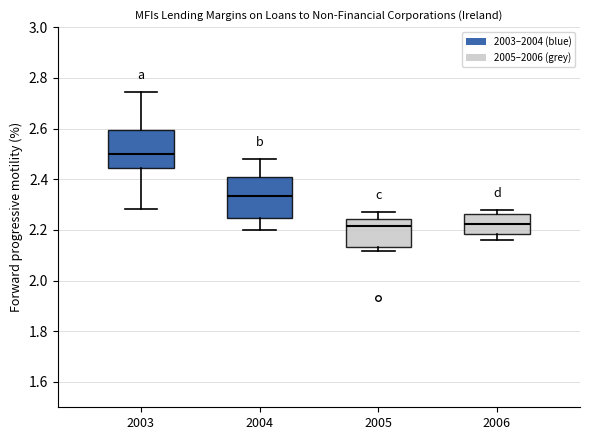

Reading left to right, transcribe this box plot: for each box, give where its median line is, the range the box spans, and where its two whiskers end, as read against the y-axis. The values are not printed on the chart, so give them approximately, as read against the axis.

2003: median 2.50, box 2.44 to 2.60, whiskers 2.28 to 2.74
2004: median 2.34, box 2.24 to 2.42, whiskers 2.20 to 2.48
2005: median 2.22, box 2.14 to 2.24, whiskers 2.12 to 2.26
2006: median 2.22, box 2.18 to 2.26, whiskers 2.16 to 2.28